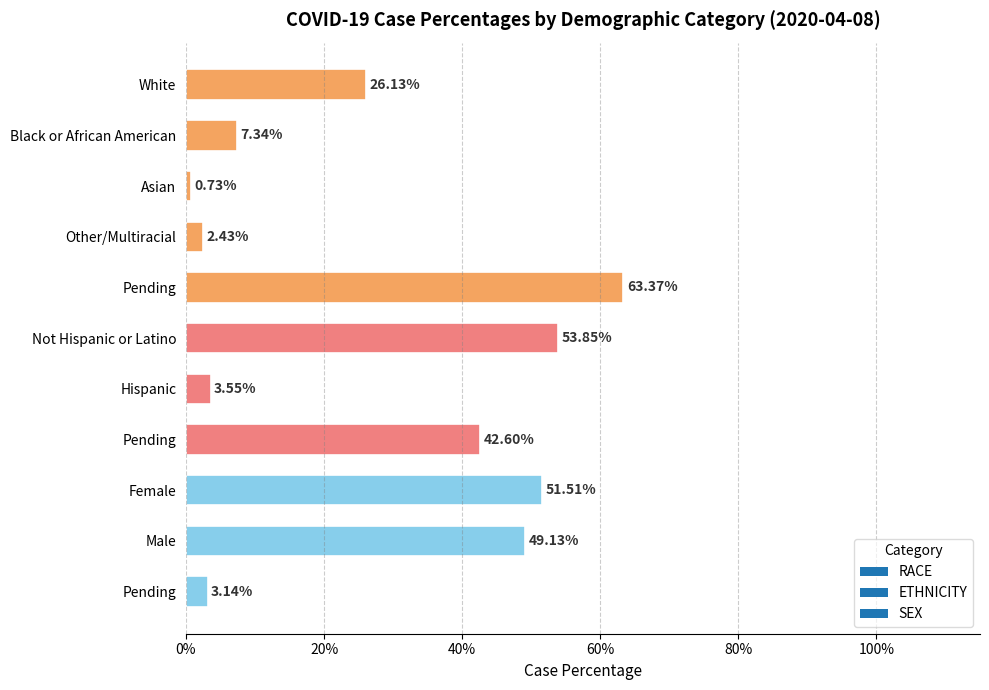

Rank the categories by value from highest to lowest.

Pending, Not Hispanic or Latino, Female, Male, Pending, White, Black or African American, Hispanic, Pending, Other/Multiracial, Asian